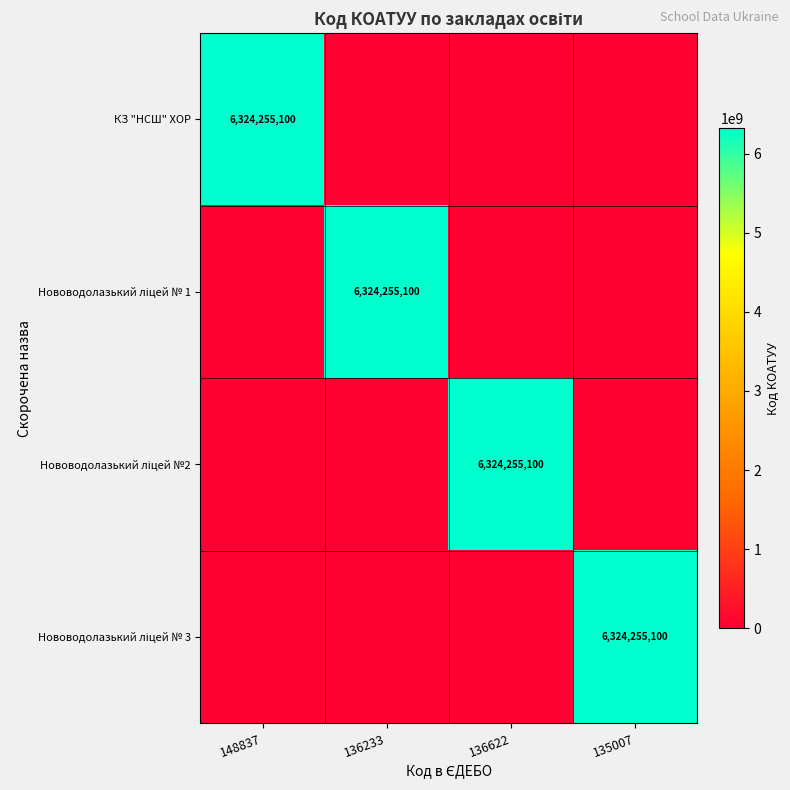

At how many categories does at least one series exceed 963668059?

4